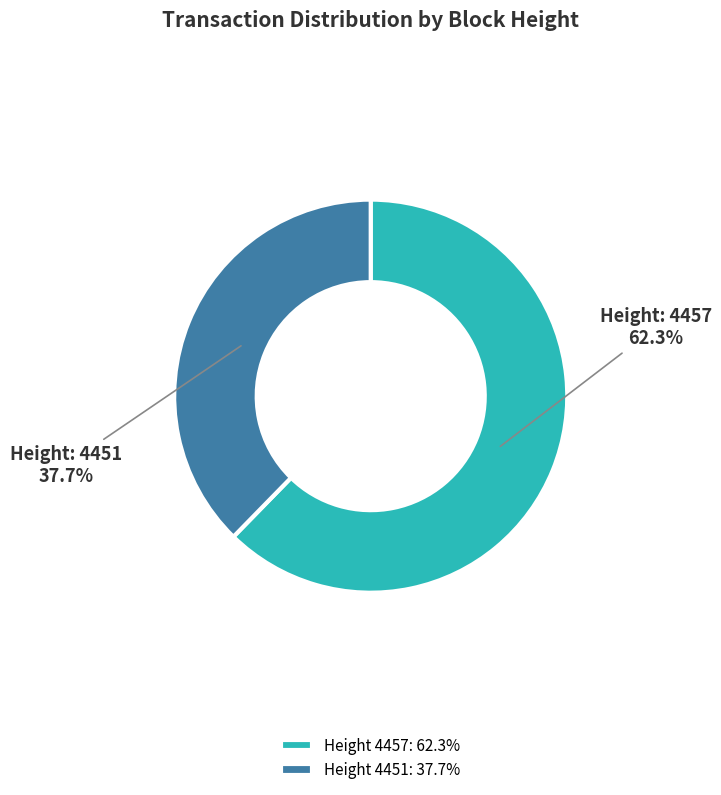

Which slice is the smallest?

Height 4451: 37.7%